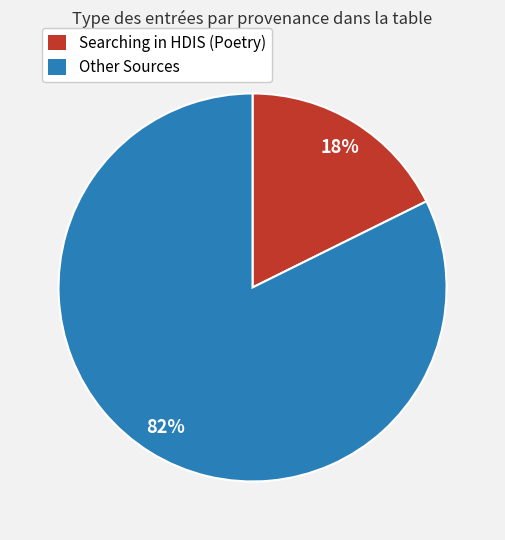

To the nearest percent, what is the average slice percentage?

50%